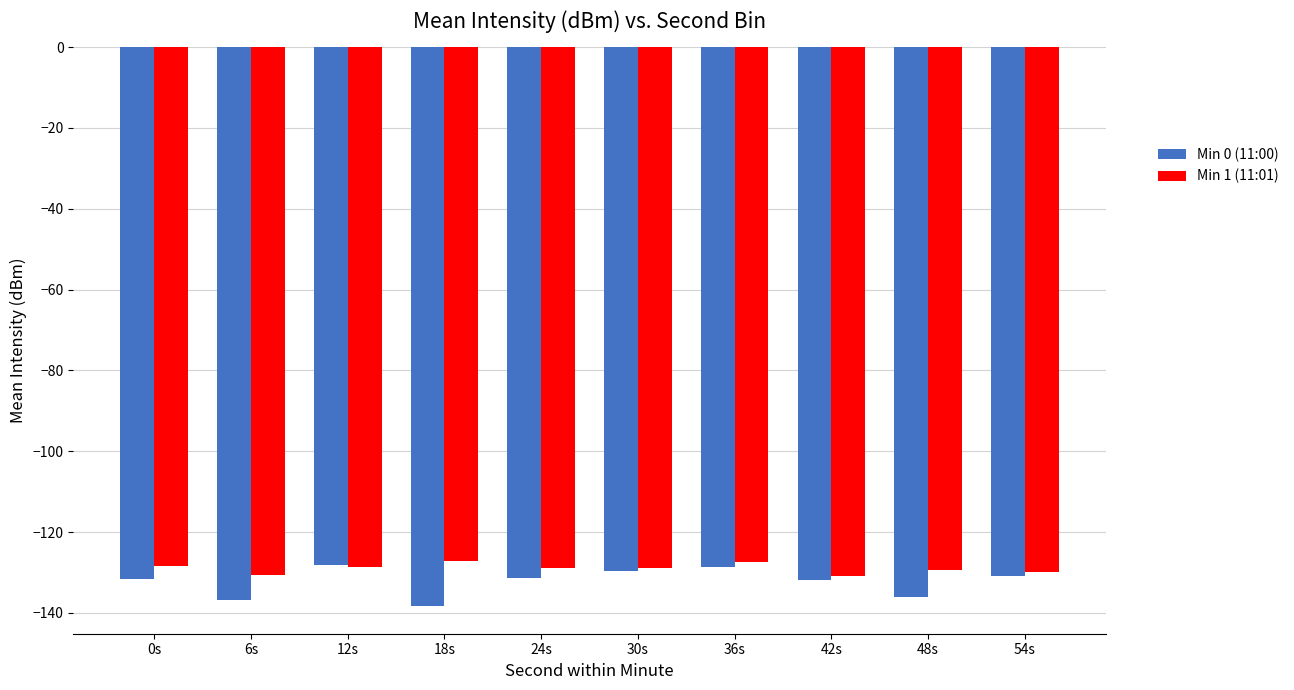

What is the total value across all series at 42s?

-262.8